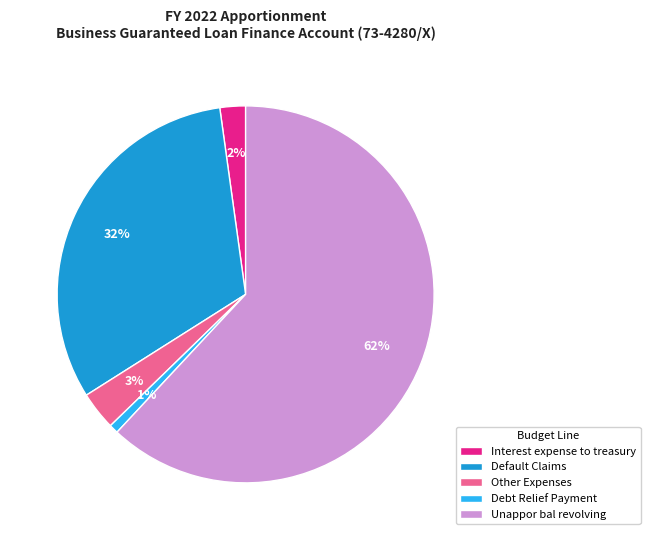

Is the sum of Unappor bal revolving and Interest expense to treasury greater than half?

Yes